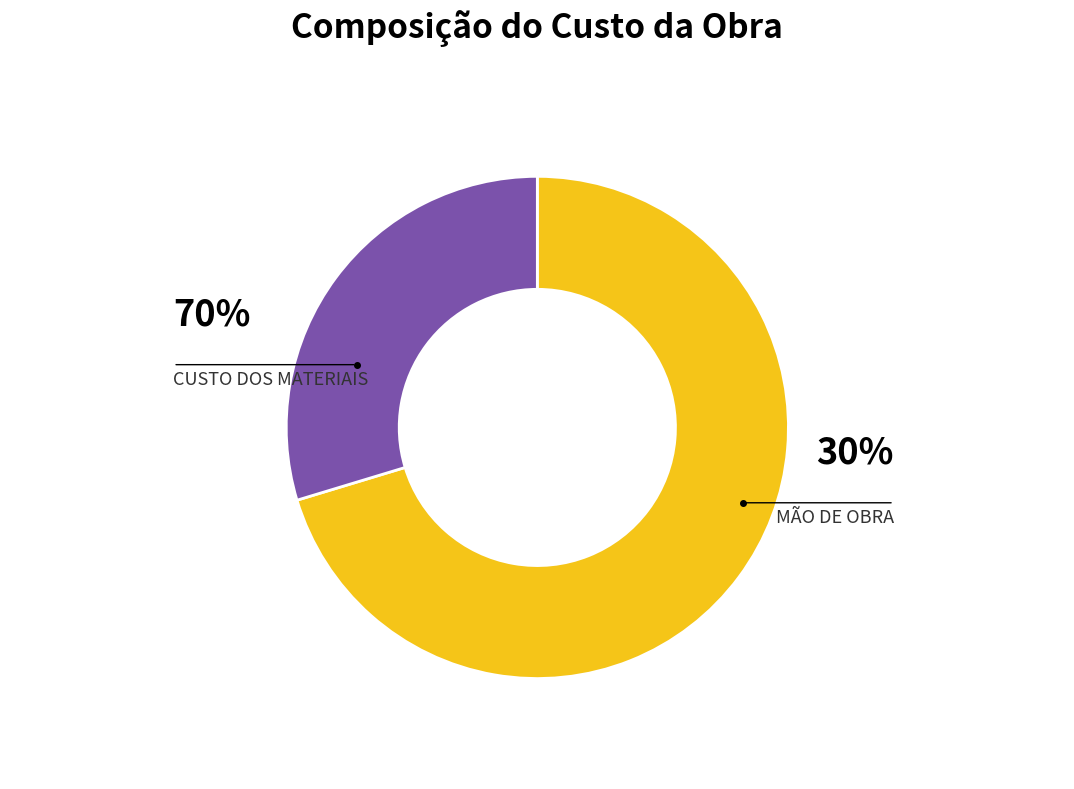

To the nearest percent, what portion does CUSTO DOS MATERIAIS represent?

70%